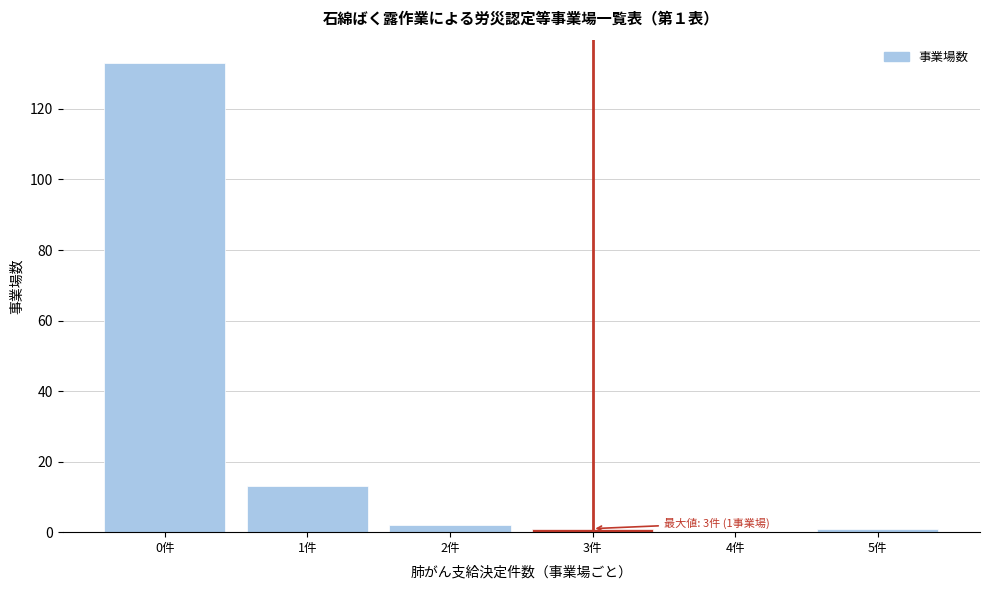

Reading left to right, list all the values displayed in this chart.

0件=133	1件=13	2件=2	3件=1	4件=0	5件=1